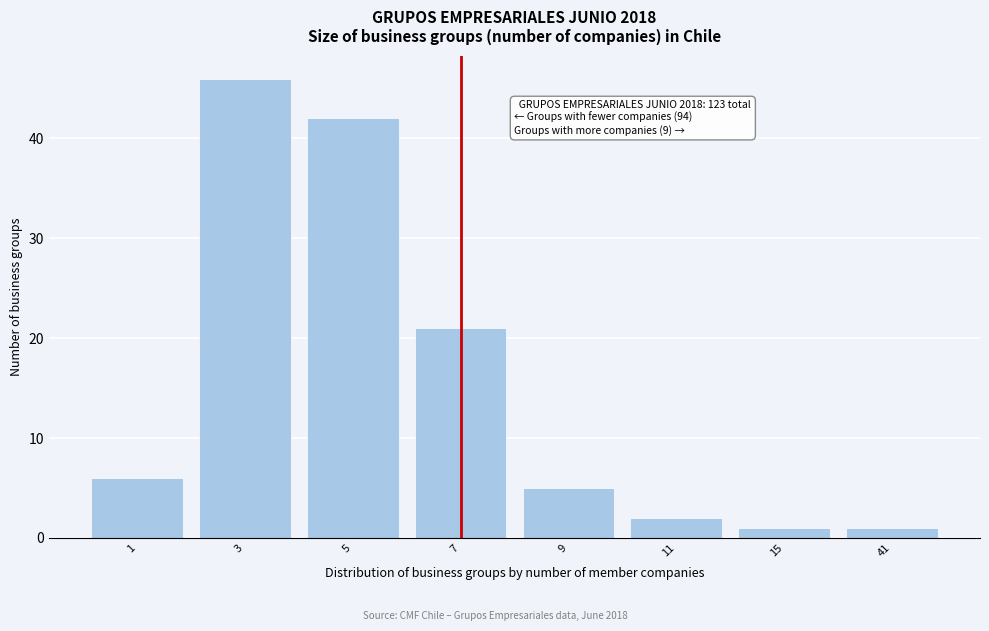

Reading left to right, list all the values displayed in this chart.

6	46	42	21	5	2	1	1